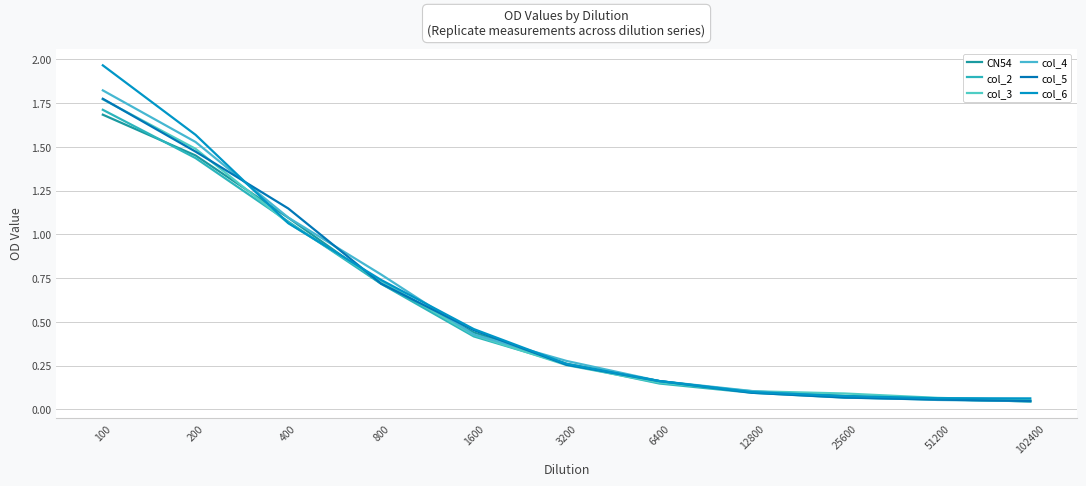

Which label corresponds to the smallest value in the chart?

102400